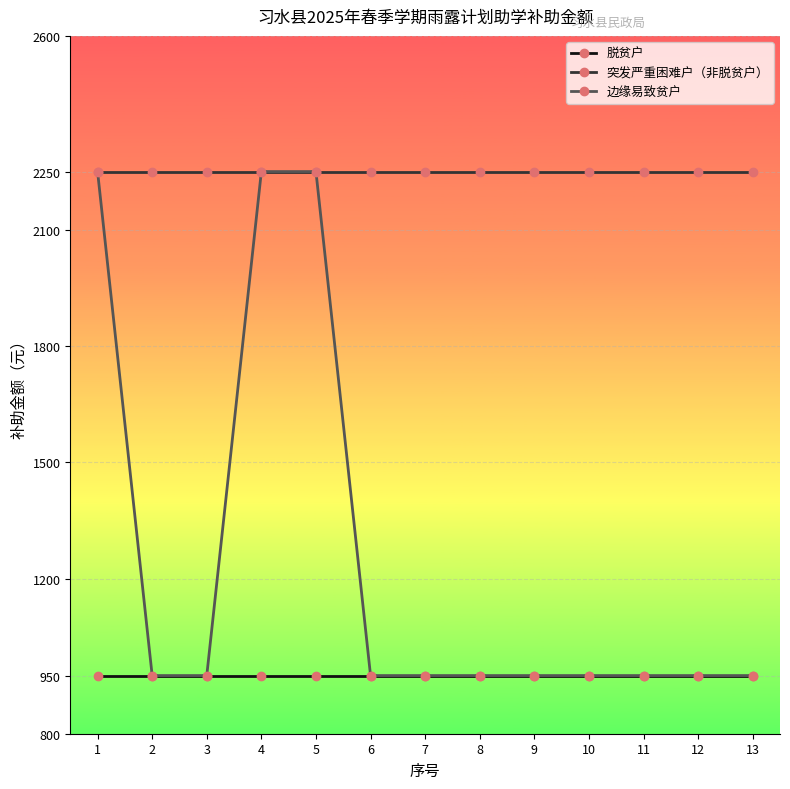

At how many categories does at least one series exceed 2121?

13